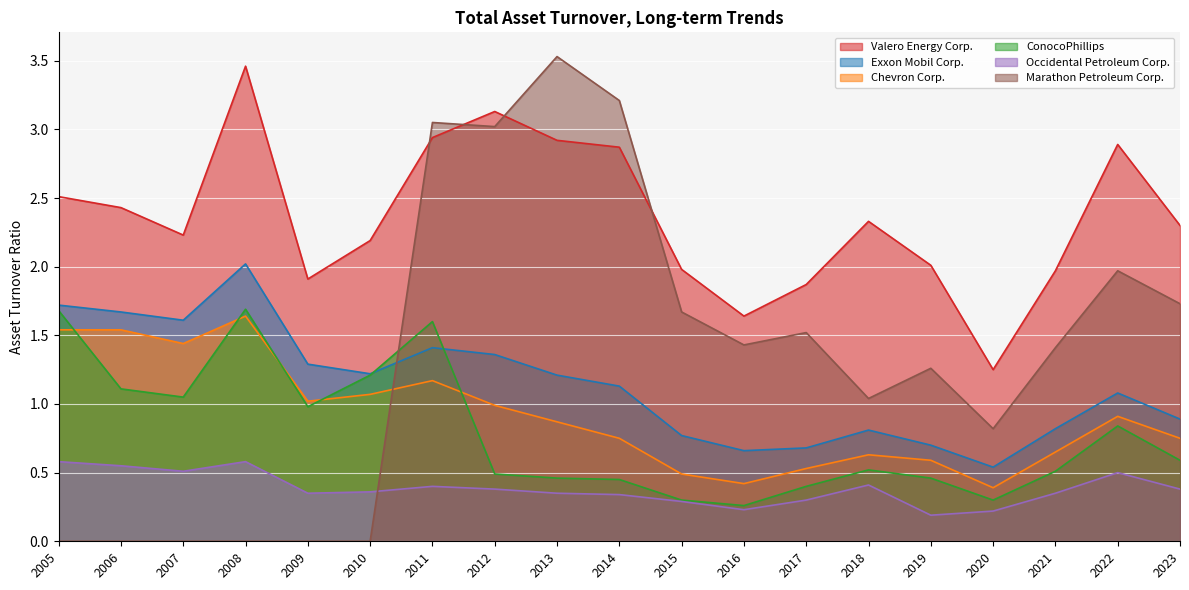

How many lines are shown in the chart?

6